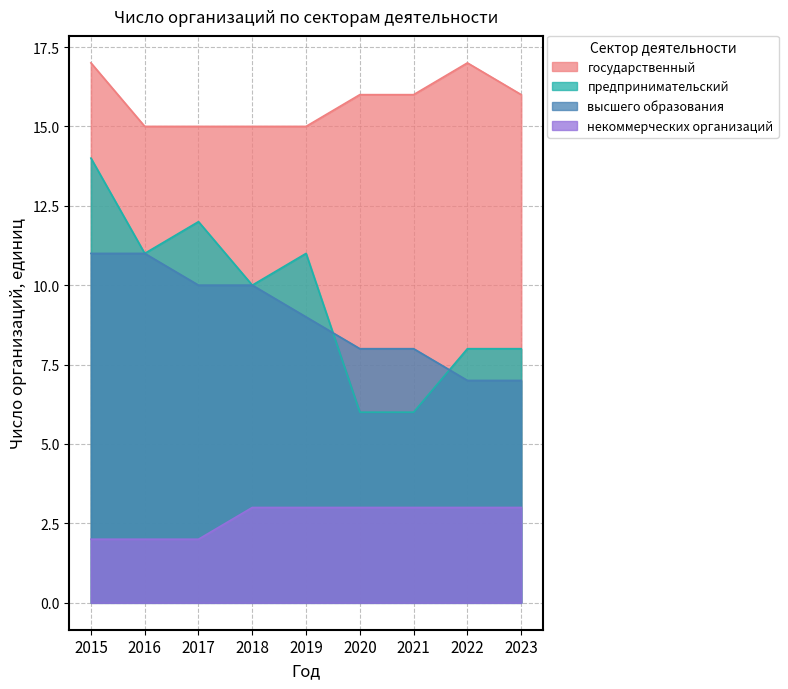

At how many categories does at least one series exceed 3?

9